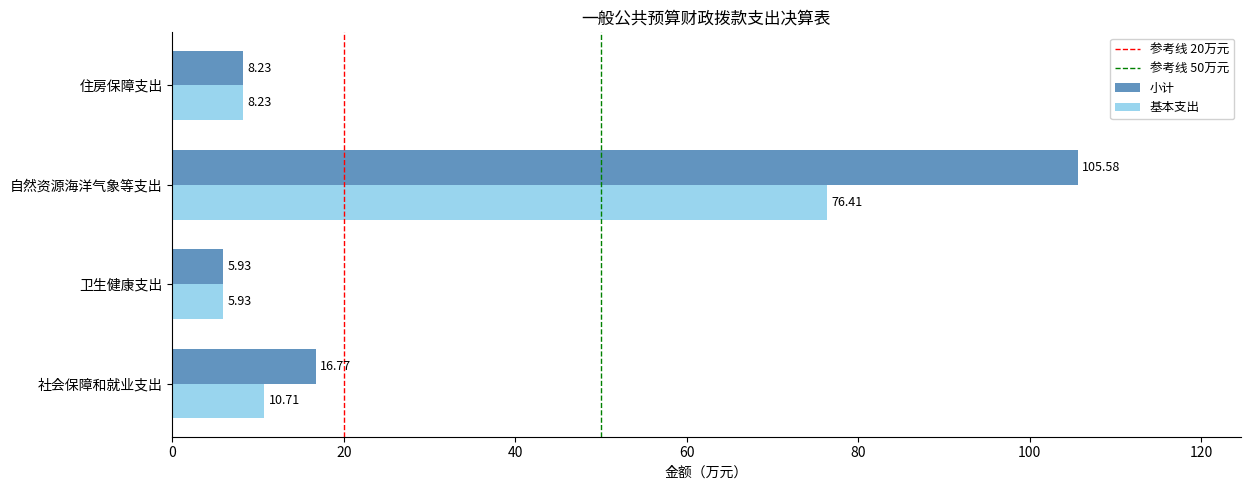

Rank the series by their average value, from lowest to highest.

基本支出, 小计